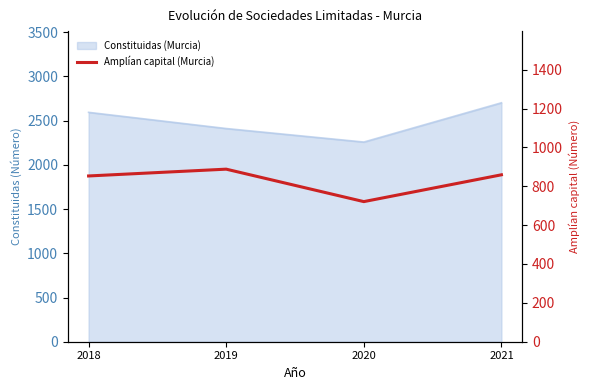

True or false: the data shows 145 at 2020.

False